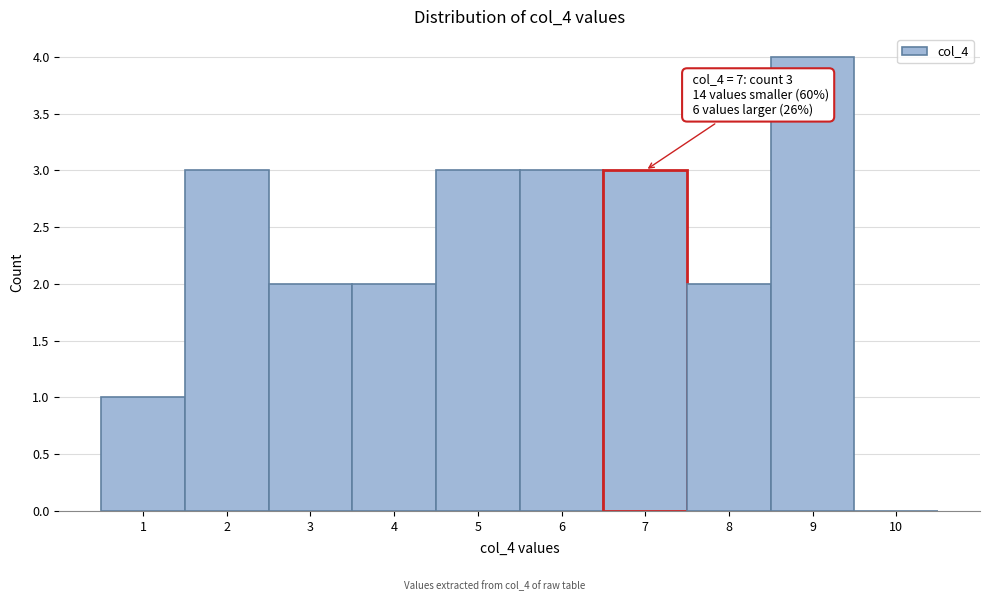

Which range on the x-axis has the tallest bar?

8.5 to 9.5